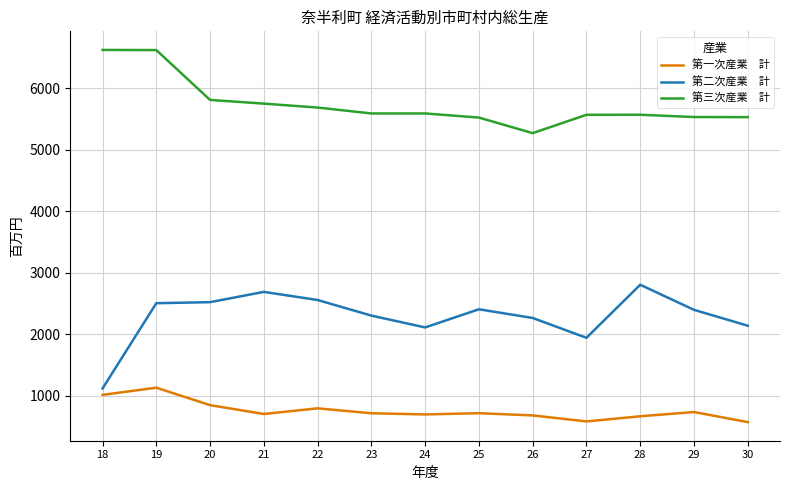

What is the difference between the highest and lowest values at 27?

4987